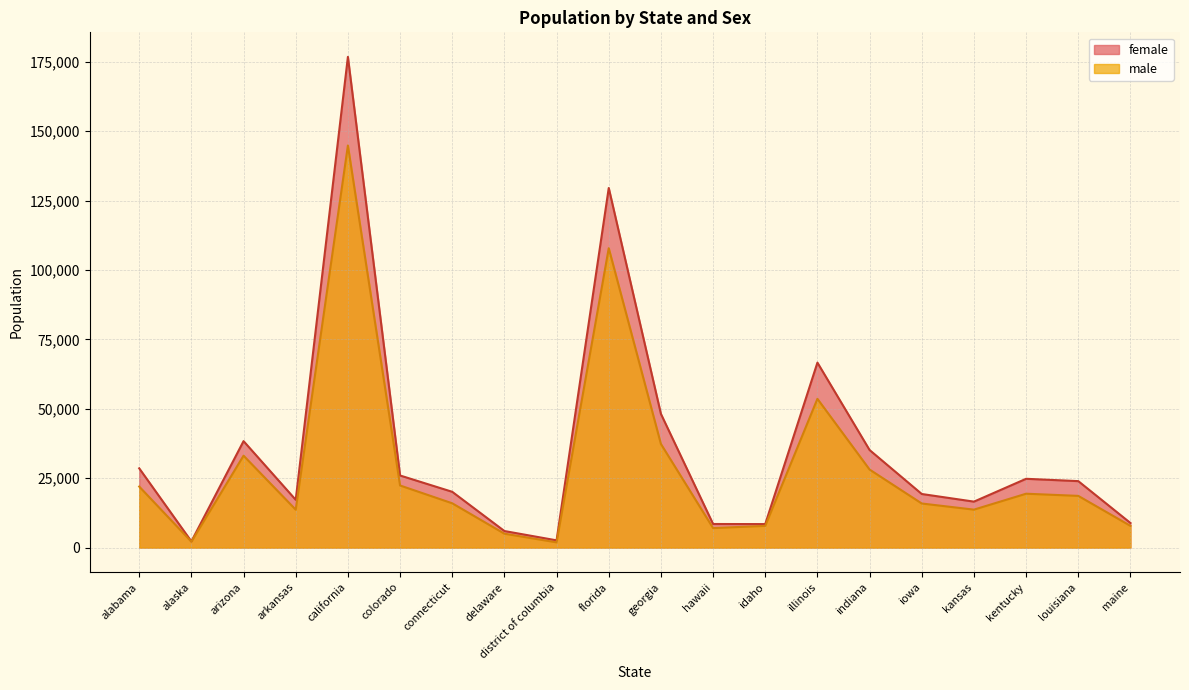

At which category does male reach its first local valley?

alaska